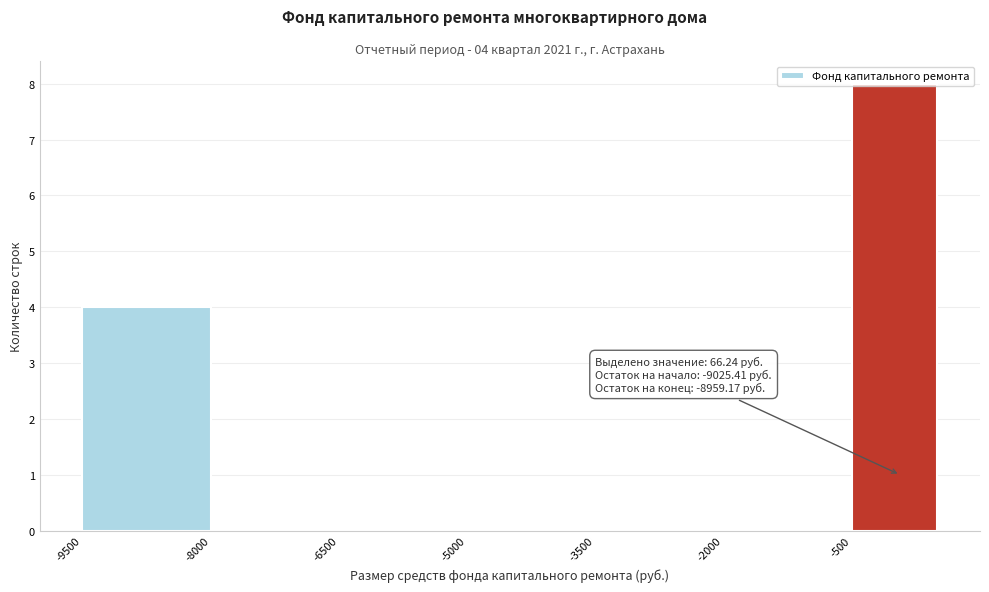

Which range on the x-axis has the tallest bar?

-500 to 500